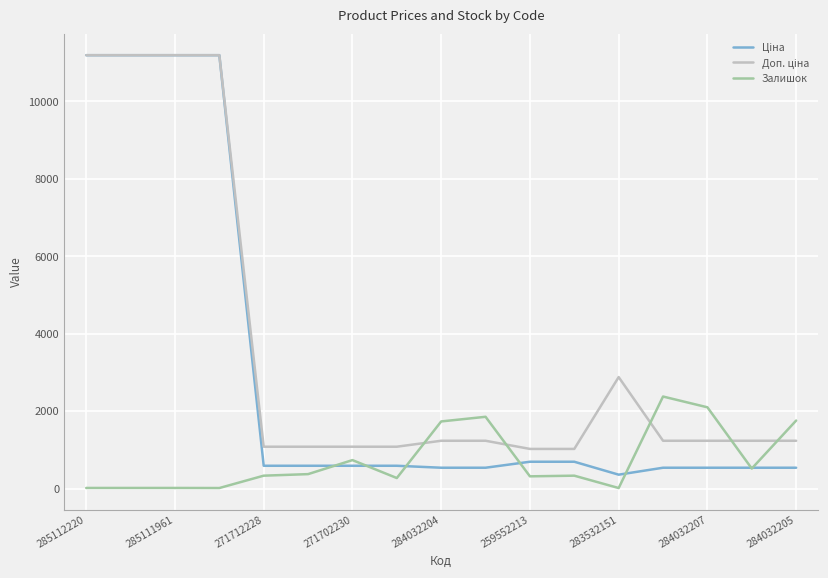

What is the greatest value displayed?

11188.2